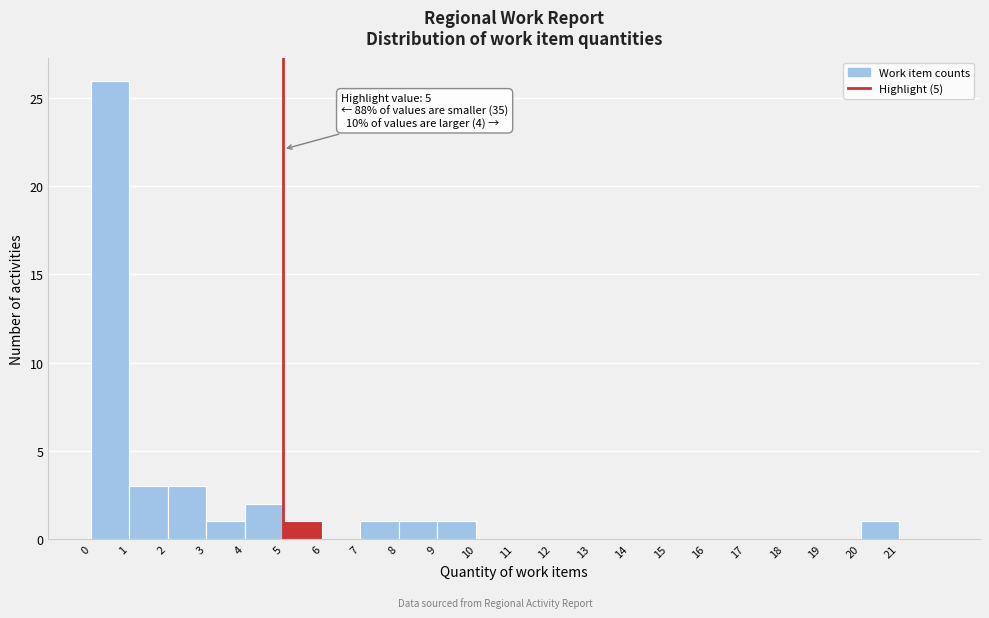

Over which range of the x-axis is the bar tallest?

0 to 1